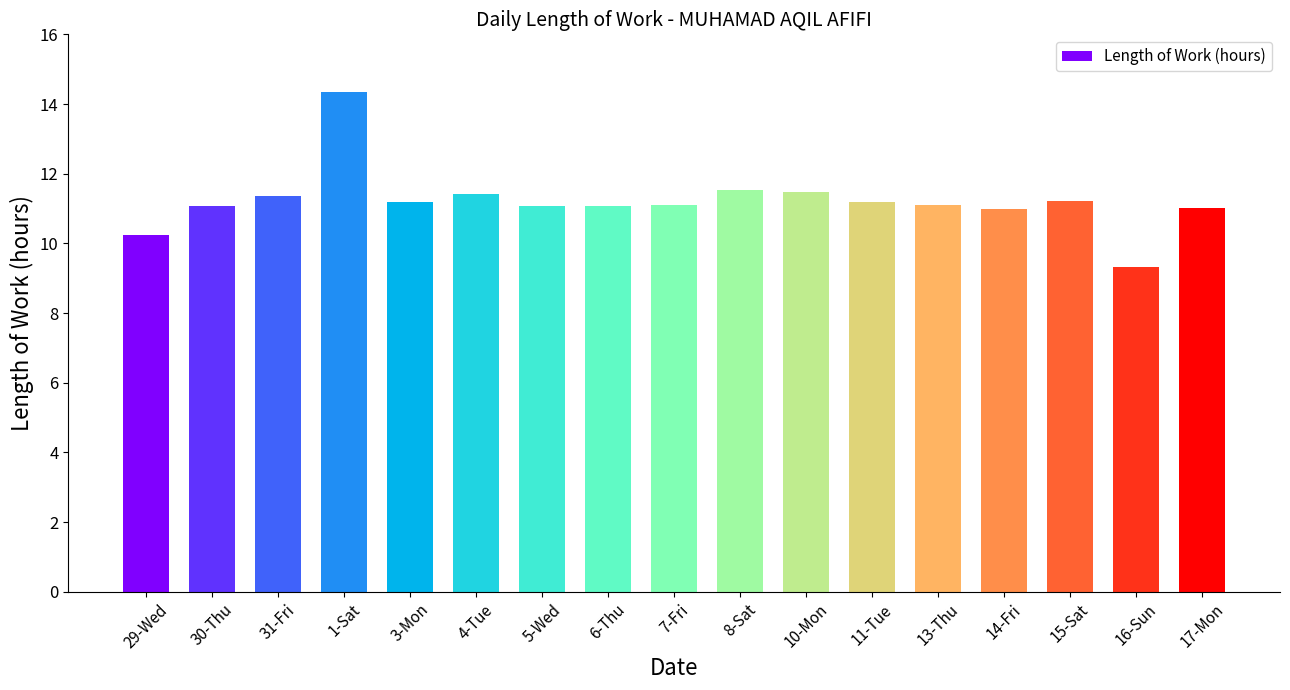

Is it true that the value at 29-Wed is 18.1?

False